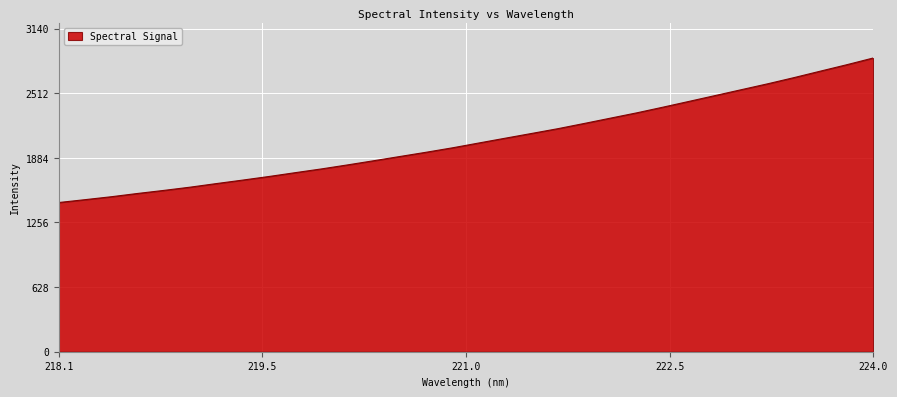

What is the average value?

2058.3